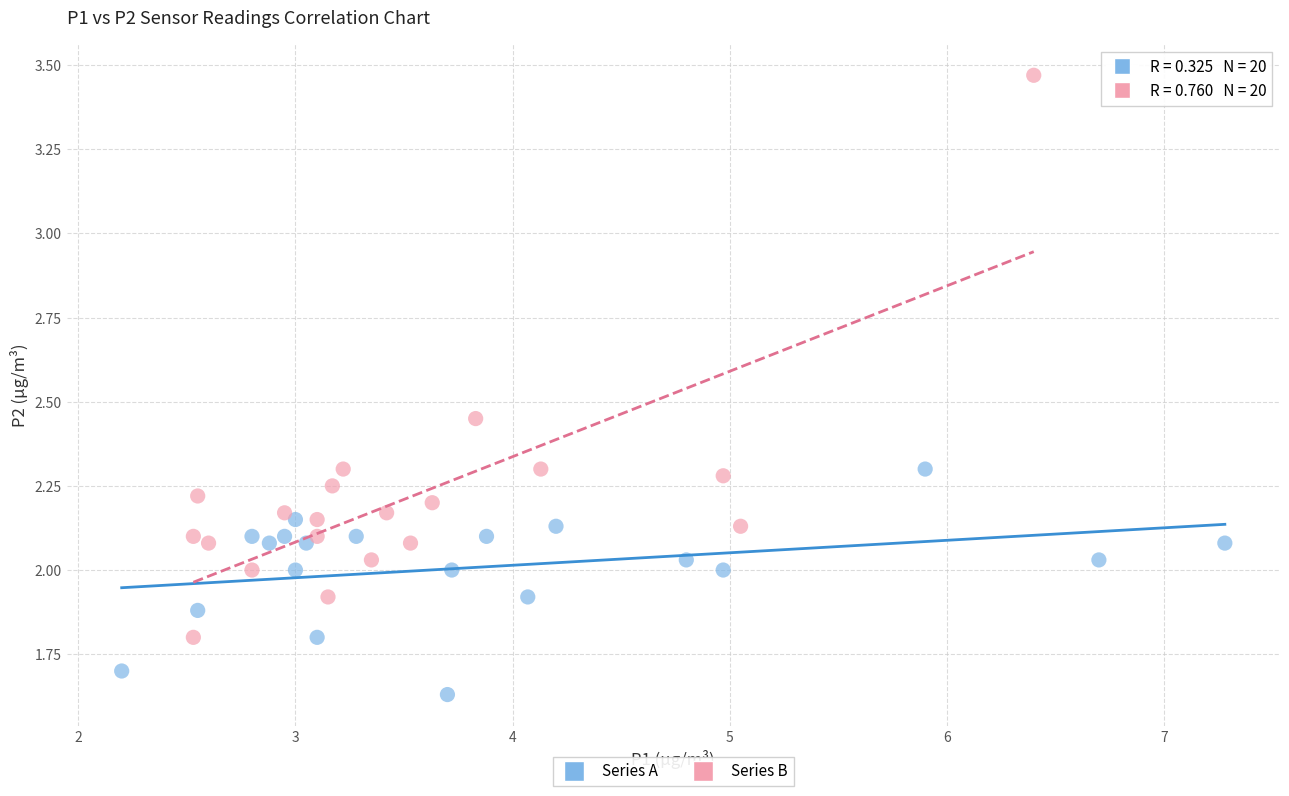

Which series reaches the maximum Y coordinate?

Series B